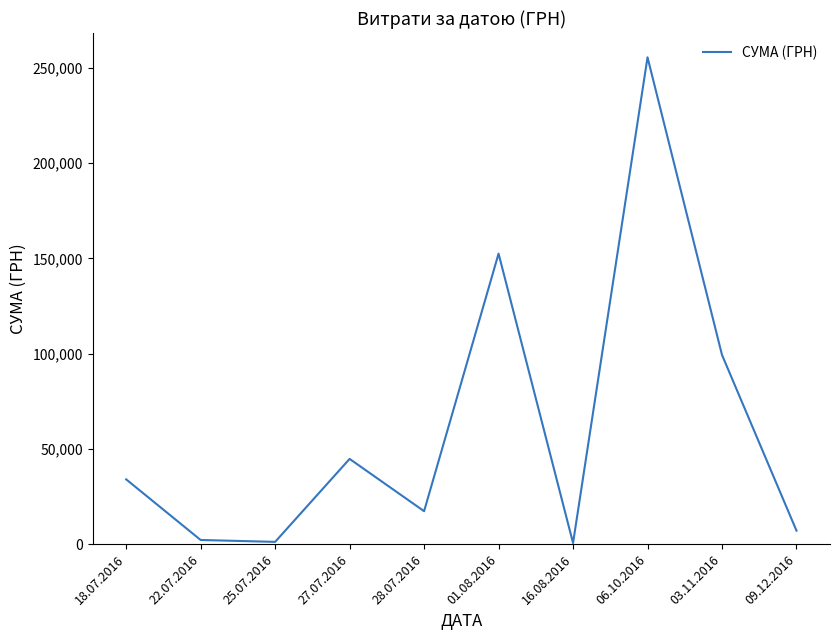

What is the ratio of the value at 03.11.2016 to the value at 28.07.2016?

5.7